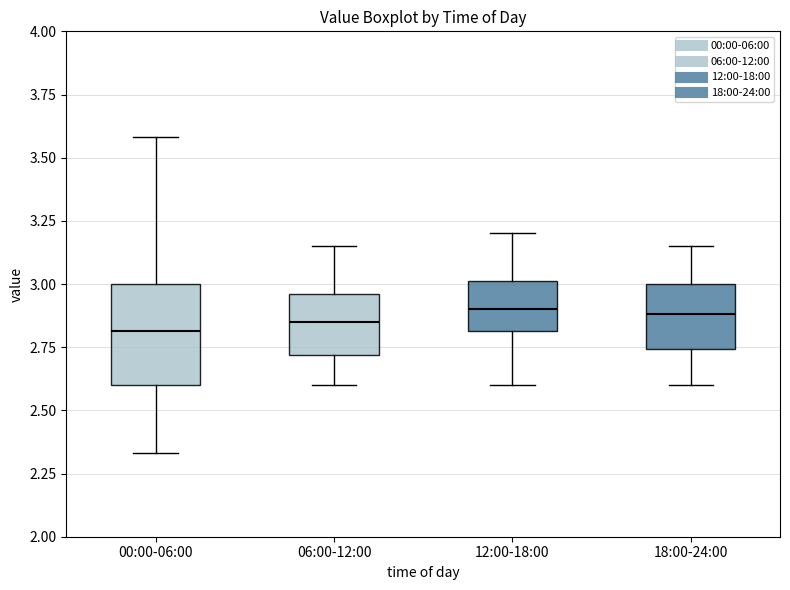

Where does the upper whisker of the box for 18:00-24:00 end on the y-axis? The values are not printed on the chart, so give them approximately, as read against the axis.

3.15